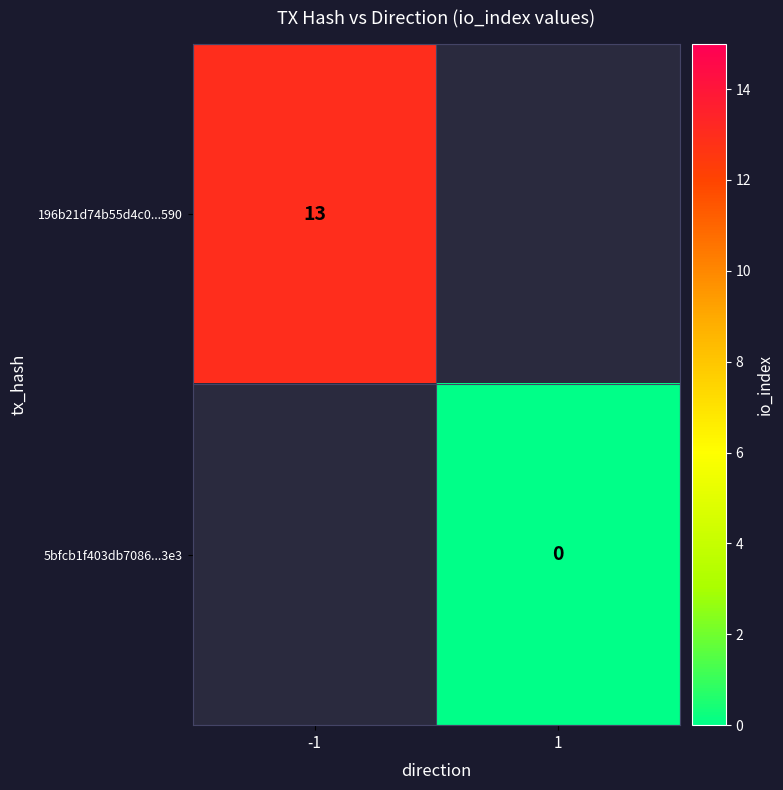

Is the value of 5bfcb1f403db7086...3e3 at 1 greater than the value of 196b21d74b55d4c0...590 at -1?

No